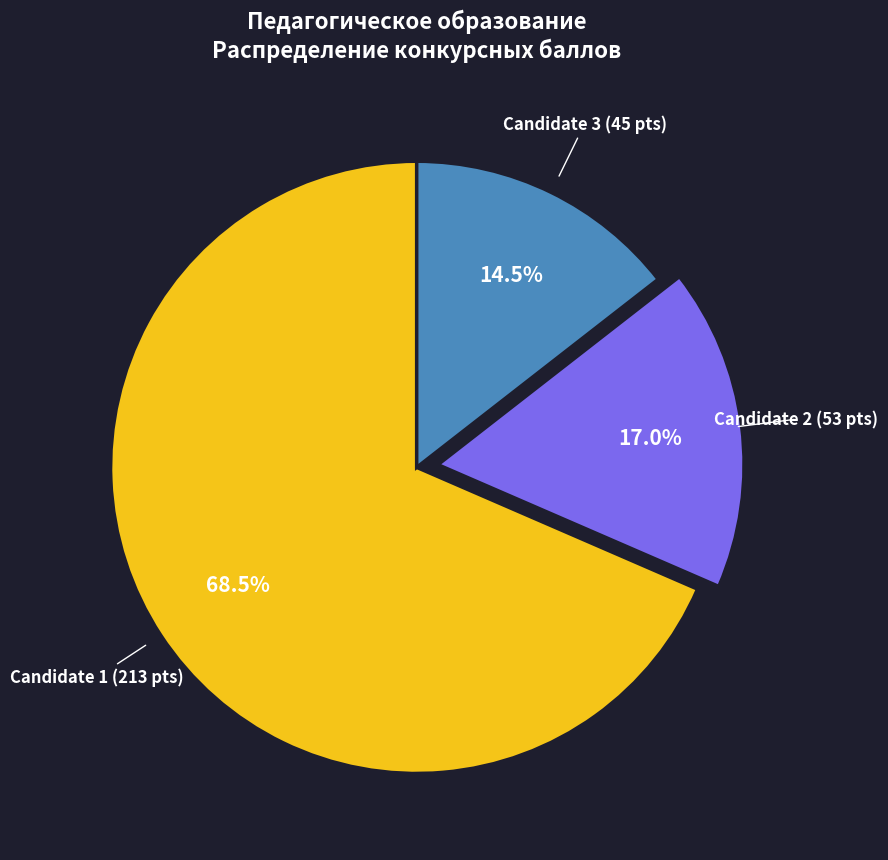

Count the number of slices in the pie.

3